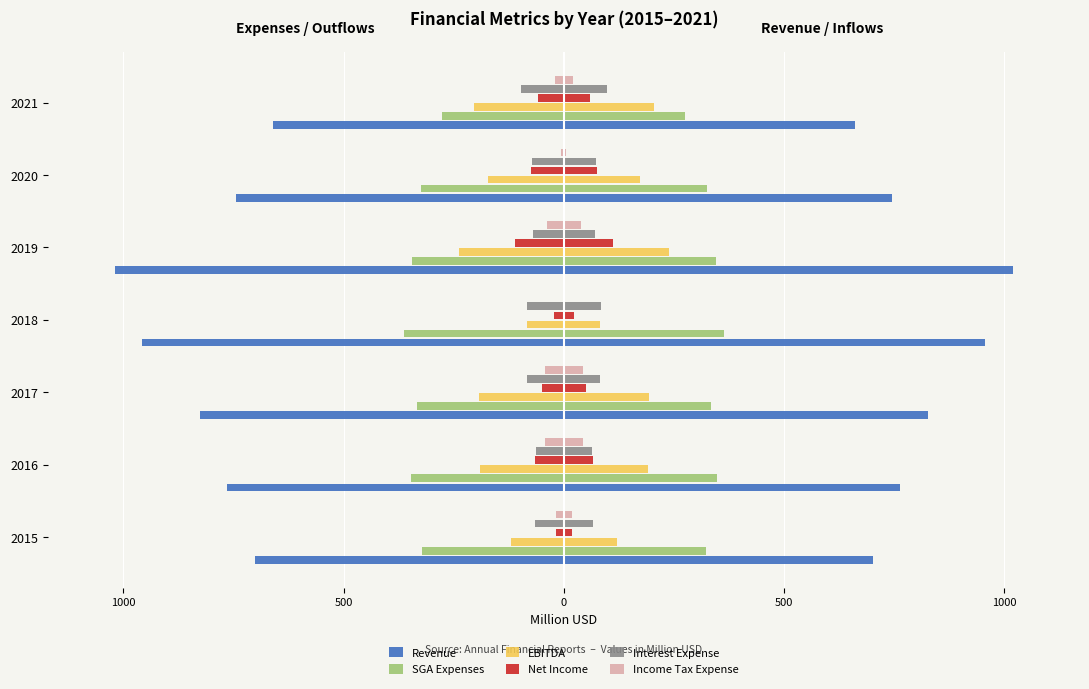

What is the average value of the Income Tax Expense series?

-24.3